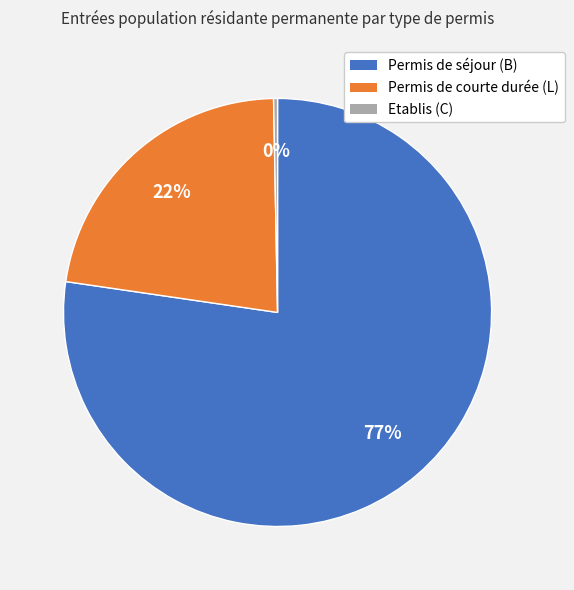

How many segments does this pie chart have?

3